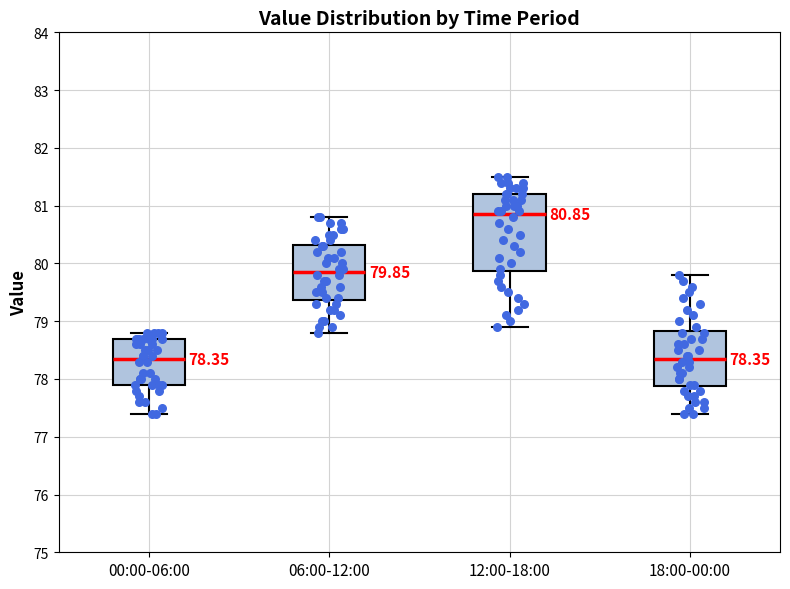

Which box is the tallest, from its lower edge to its upper edge?

12:00-18:00